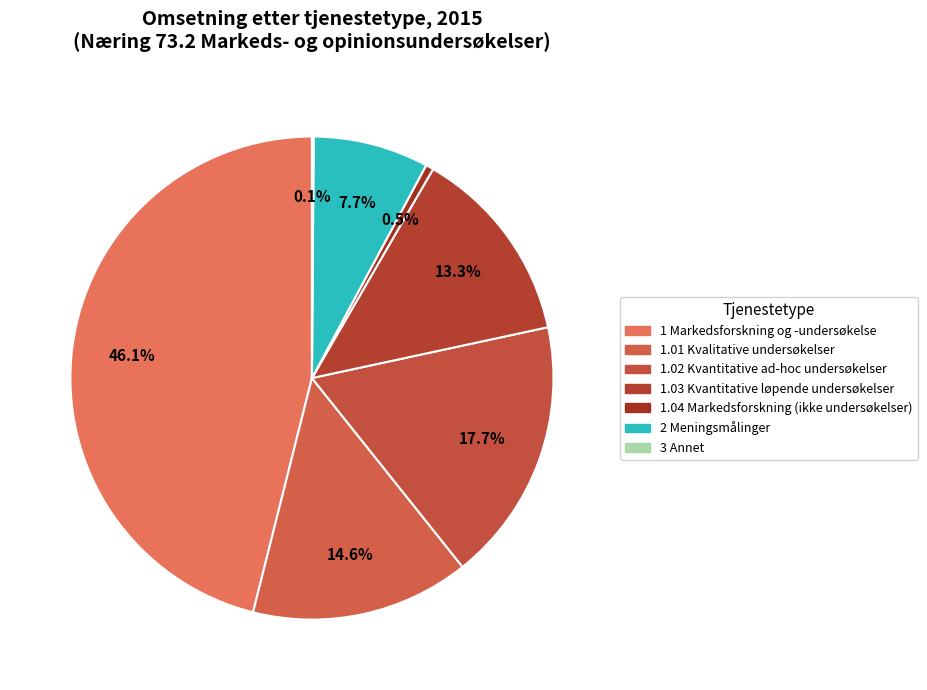

Does 1.03 Kvantitative løpende undersøkelser account for over 50% of the chart?

No